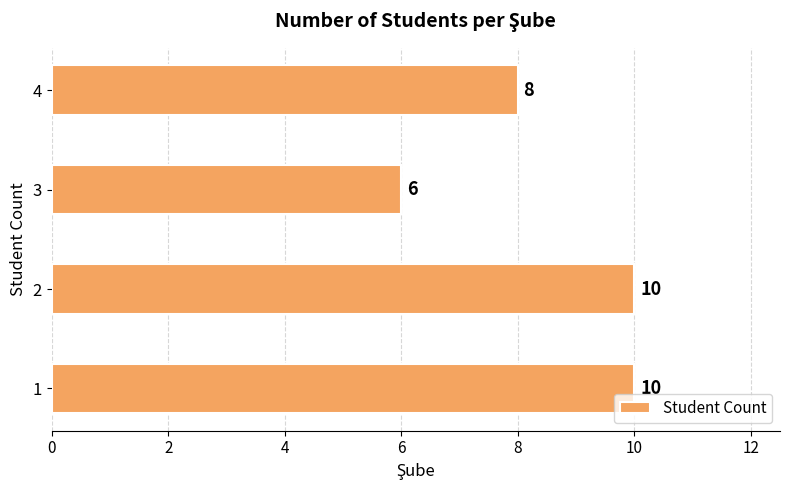

The chart shows a value of 10 at 2. True or false?

True